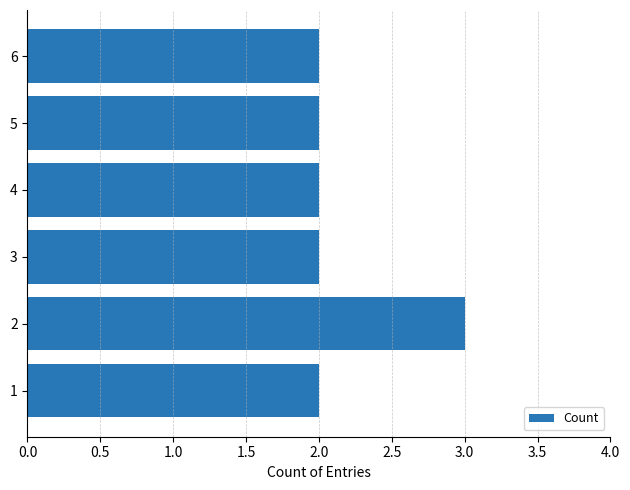

Which label corresponds to the largest value in the chart?

2